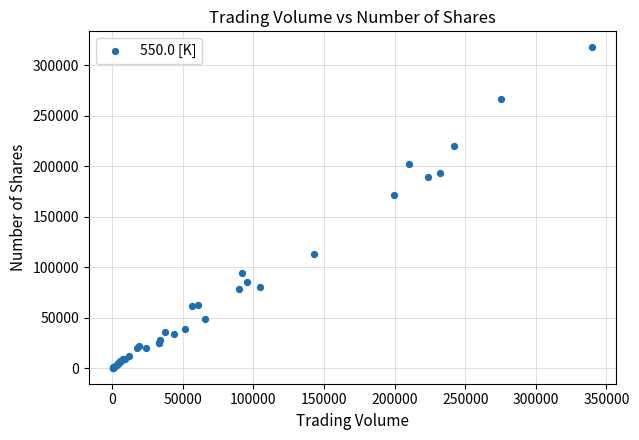

What Y value in the scatter plot is closest to 159029?

171221